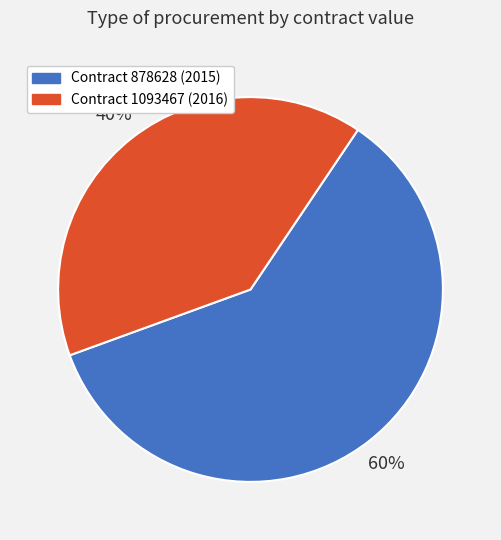

What is the largest slice in the pie chart?

Contract 878628 (2015)